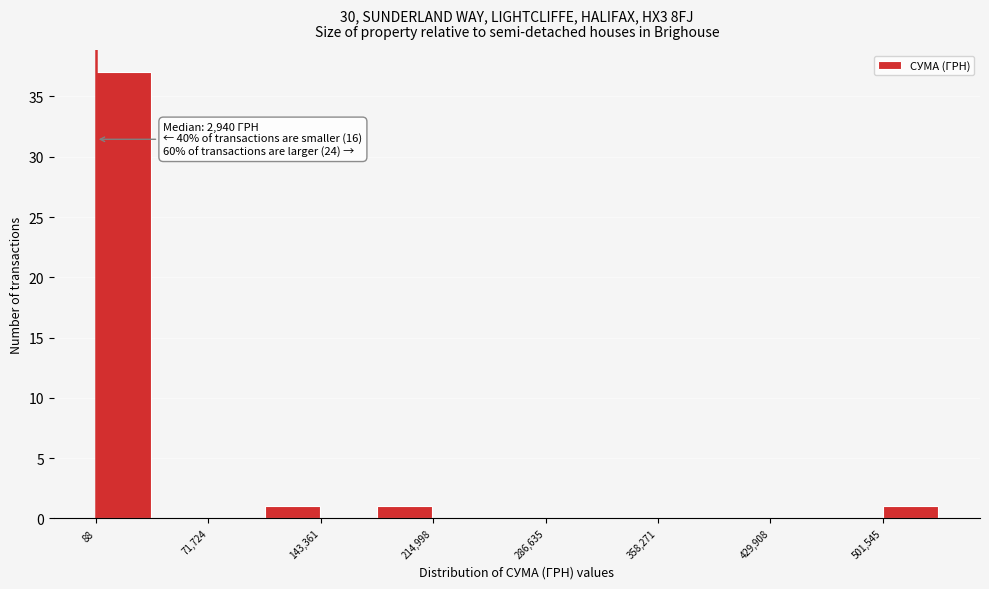

Around what value on the x-axis is the tallest bar? Give the approximate position of its centre, as read against the axis.

20000